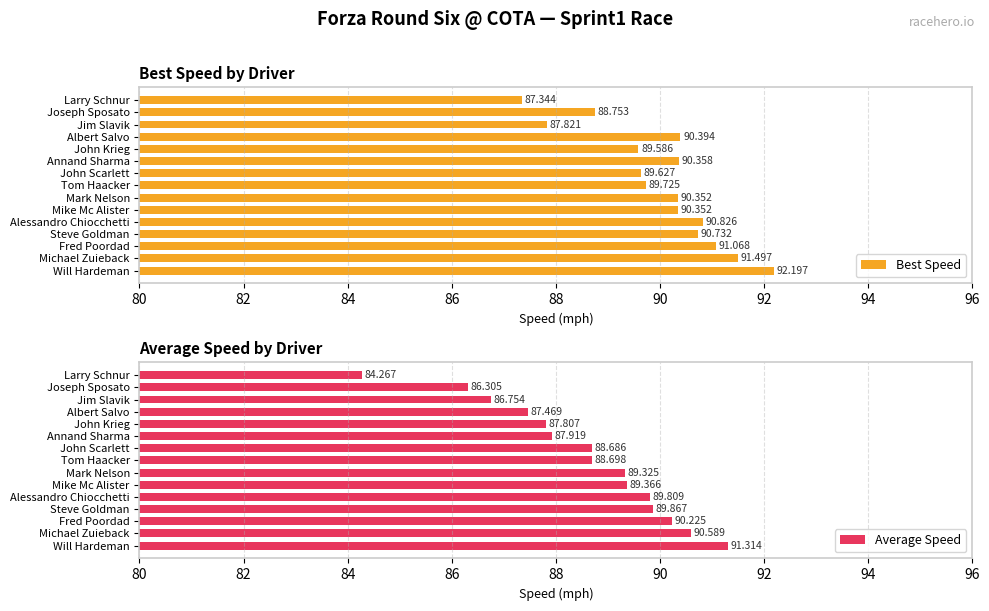

List the labels in order of Average Speed value, smallest first.

Larry Schnur, Joseph Sposato, Jim Slavik, Albert Salvo, John Krieg, Annand Sharma, John Scarlett, Tom Haacker, Mark Nelson, Mike Mc Alister, Alessandro Chiocchetti, Steve Goldman, Fred Poordad, Michael Zuieback, Will Hardeman